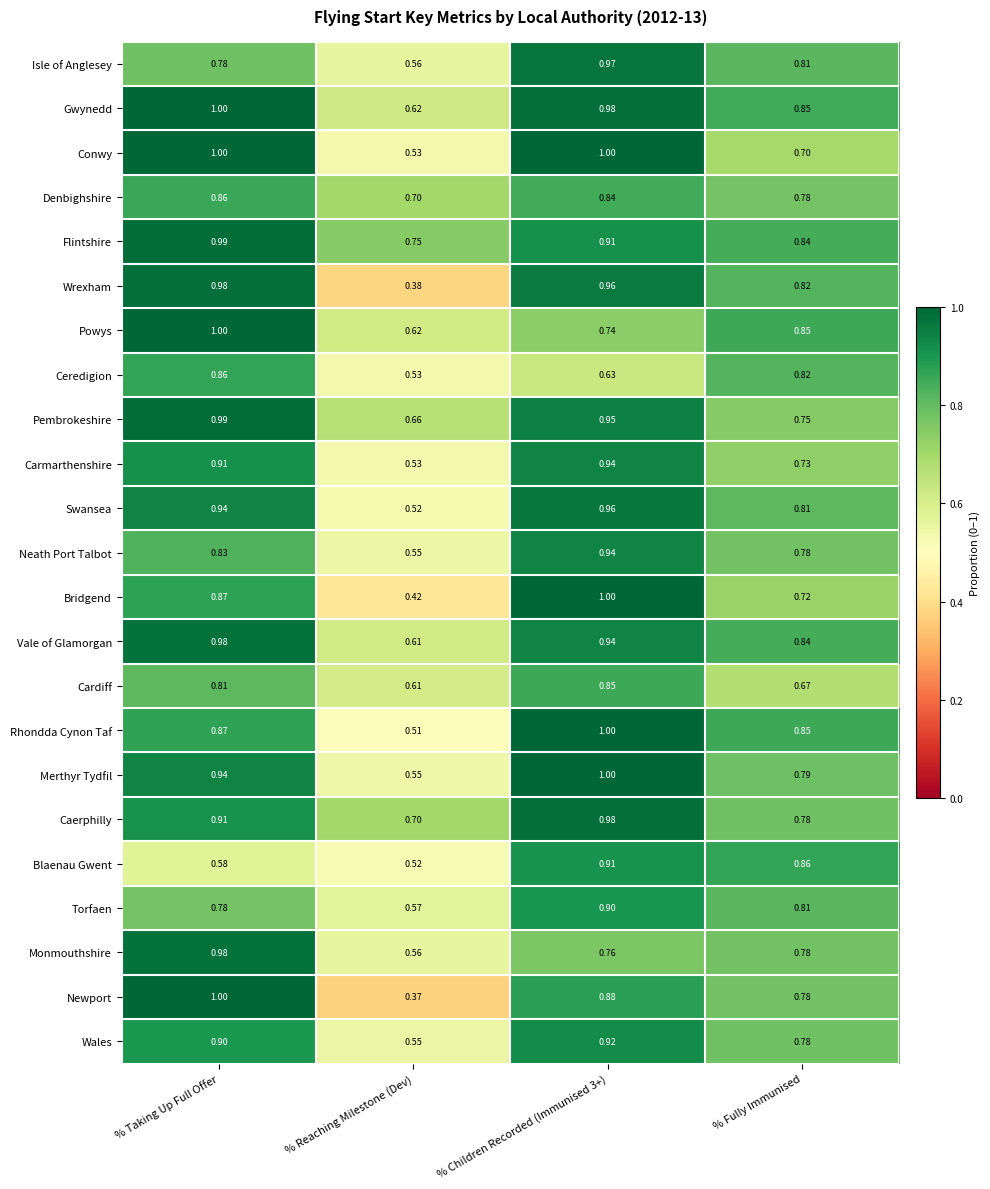

Which series has the widest spread of values?

Newport